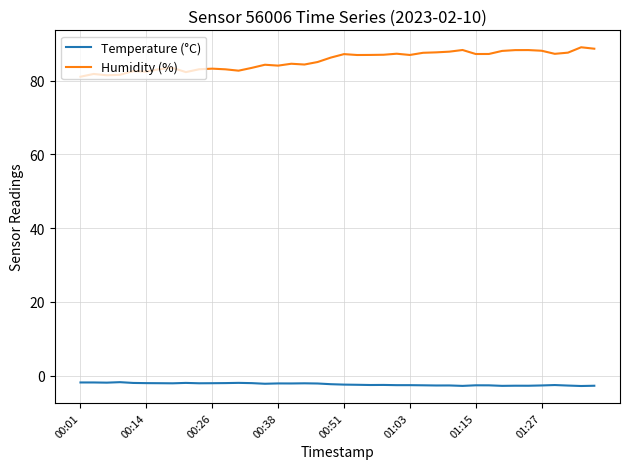

Which series has the largest range (max minus min)?

Humidity (%)